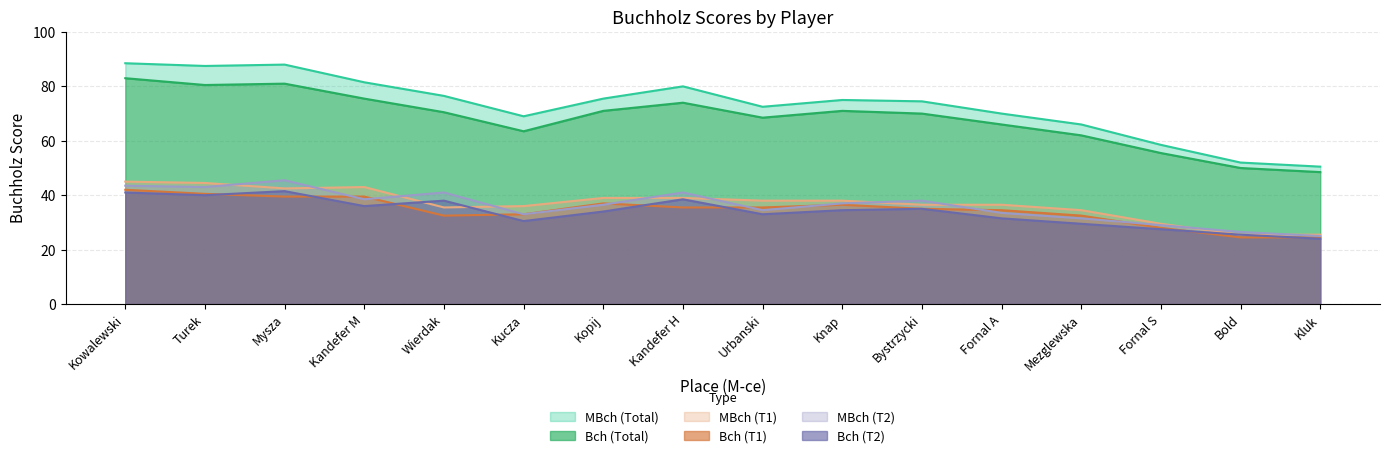

True or false: MBch (T1) and MBch (Total) intersect in this chart.

False